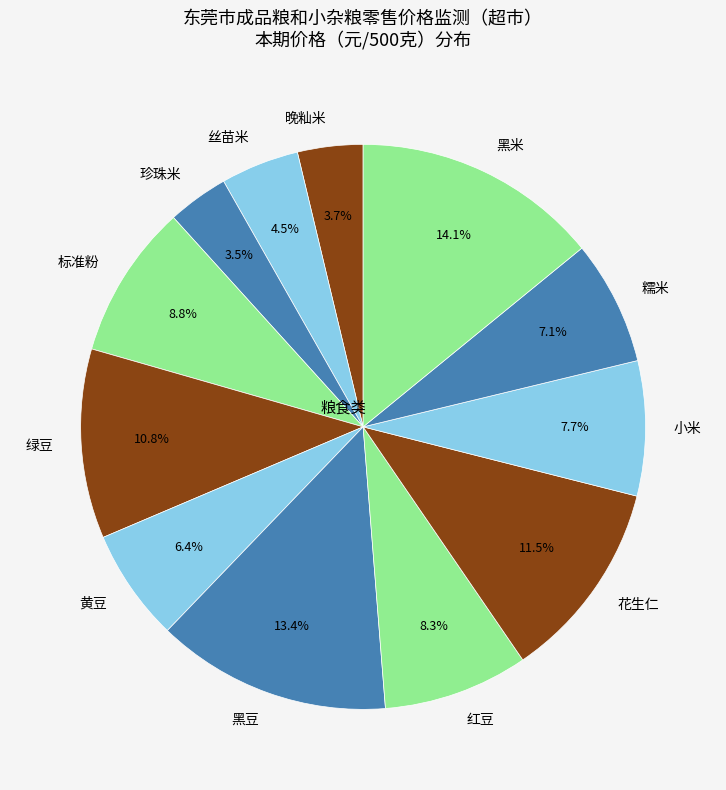

To the nearest percent, what is the difference between the largest and smallest slice percentages?

11%